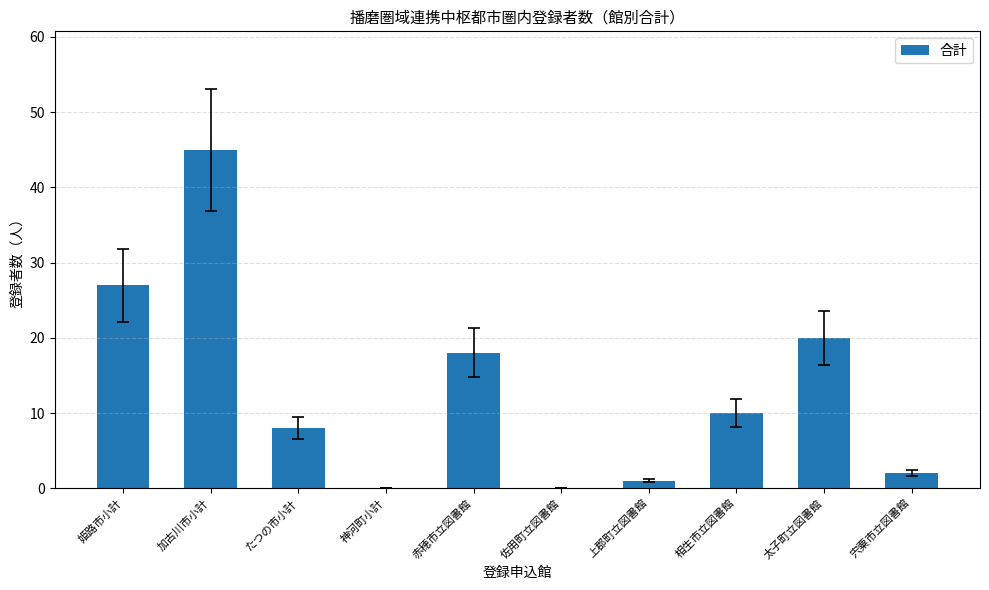

True or false: the data shows 31 at 太子町立図書館.

False